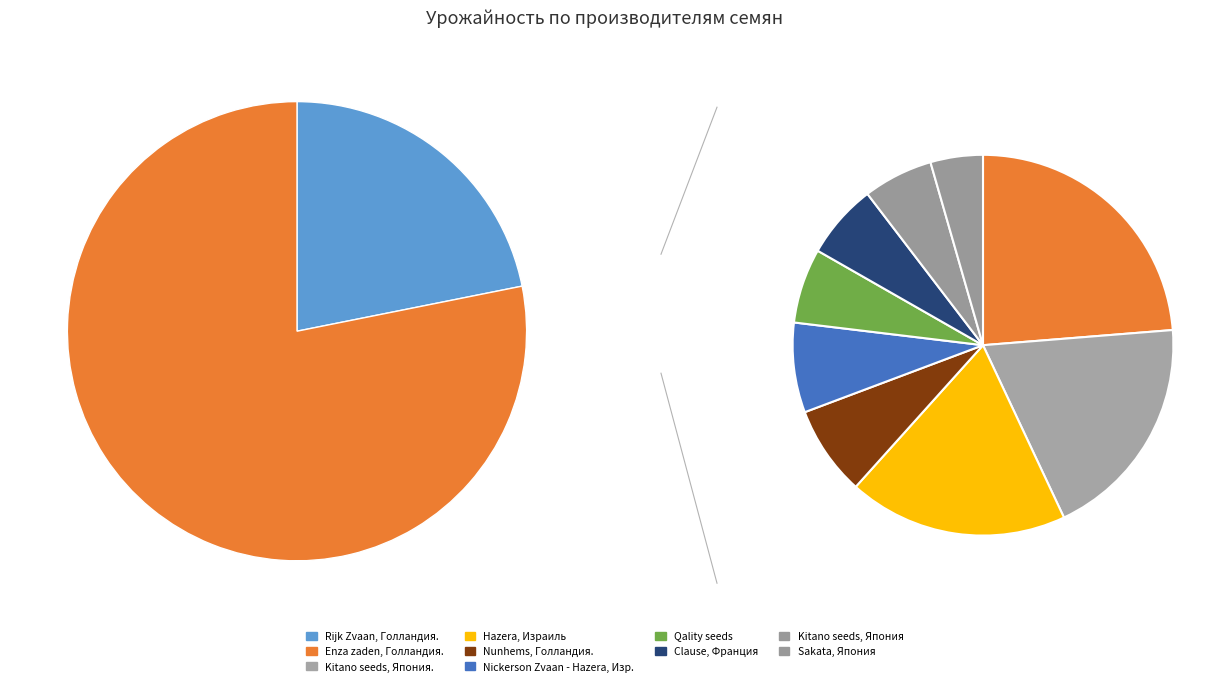

Does Hazera, Израиль account for over 50% of the chart?

No